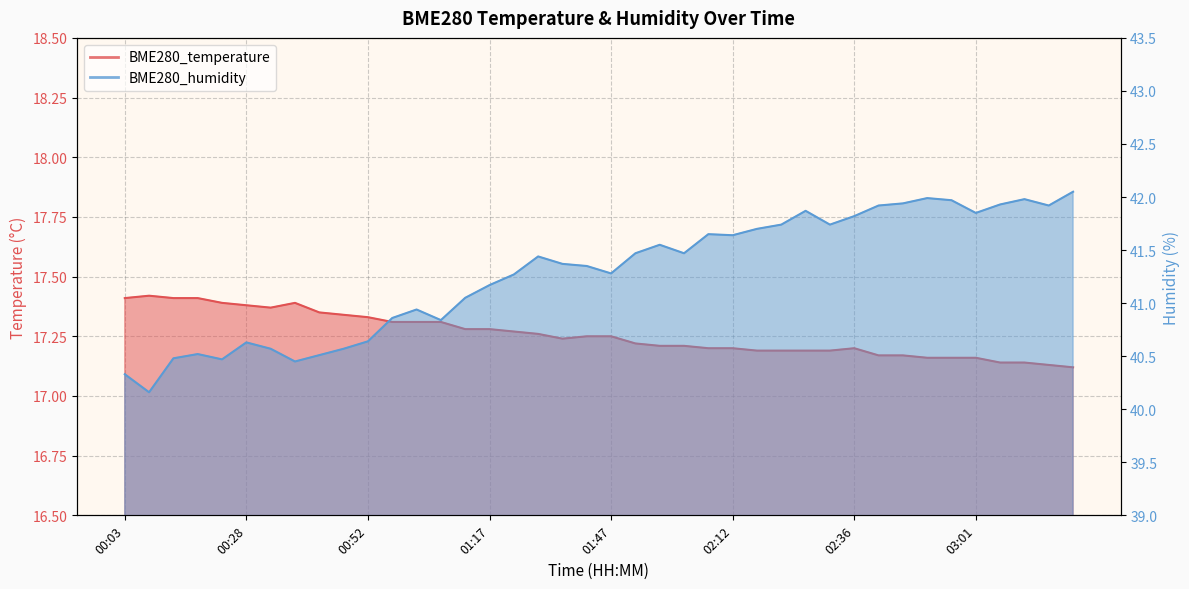

True or false: BME280_temperature and BME280_humidity intersect in this chart.

False